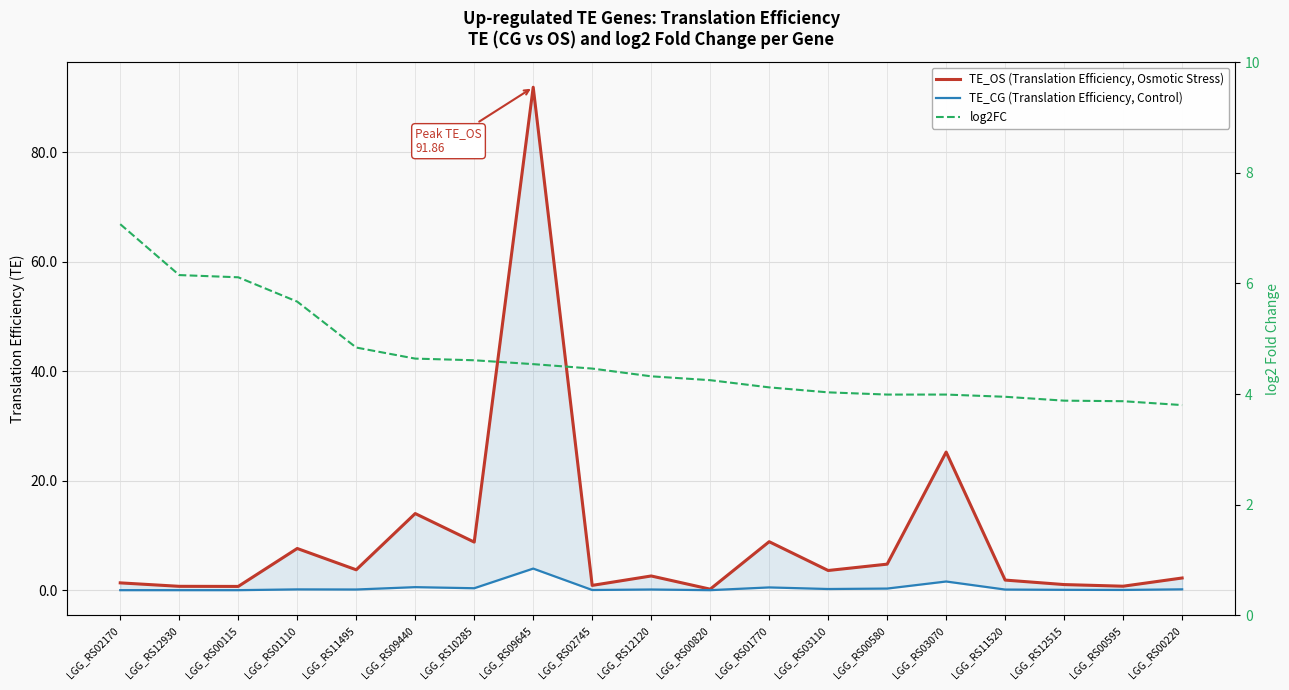

What is the sum of all TE_OS (Translation Efficiency, Osmotic Stress) values?

180.7